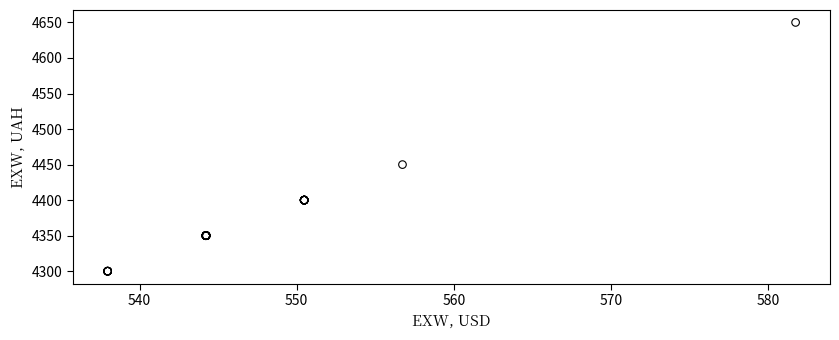

What Y value in the scatter plot is closest to 4475?

4450